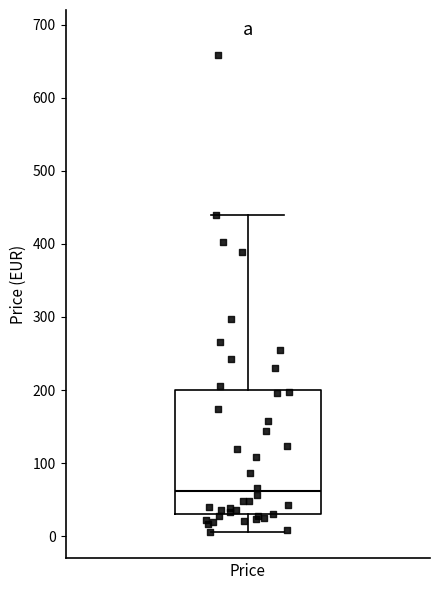

Where is the upper edge of the box for Price on the y-axis? The values are not printed on the chart, so give them approximately, as read against the axis.

200